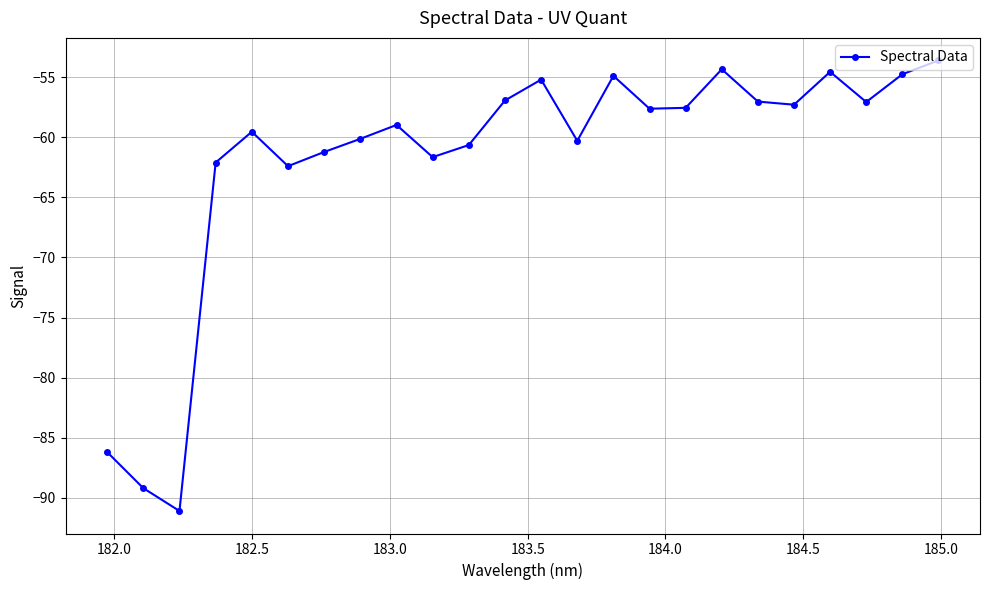

What is the greatest value displayed?

-53.6